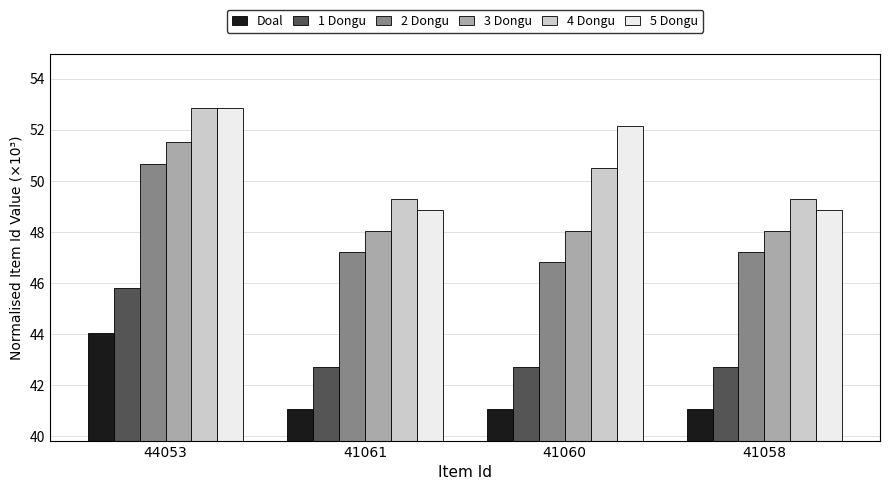

What is the average value of the 5 Dongu series?

50.7